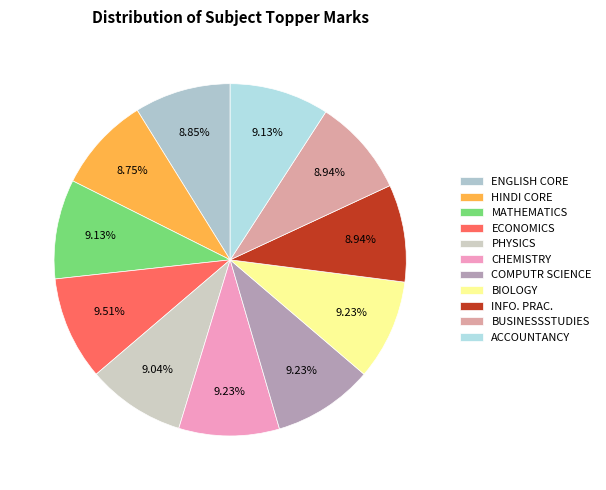

Is PHYSICS the majority of the pie?

No